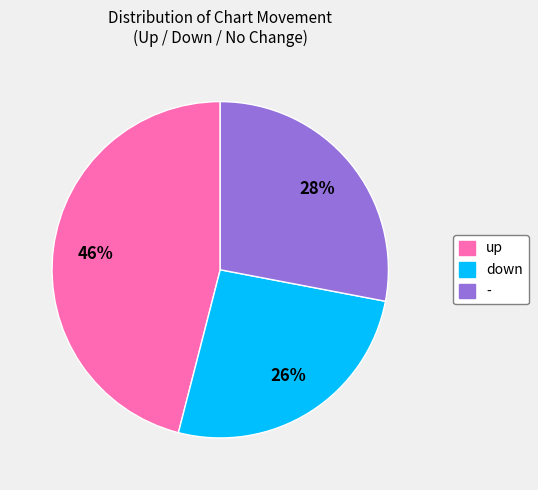

Does down represent more than half of the total?

No